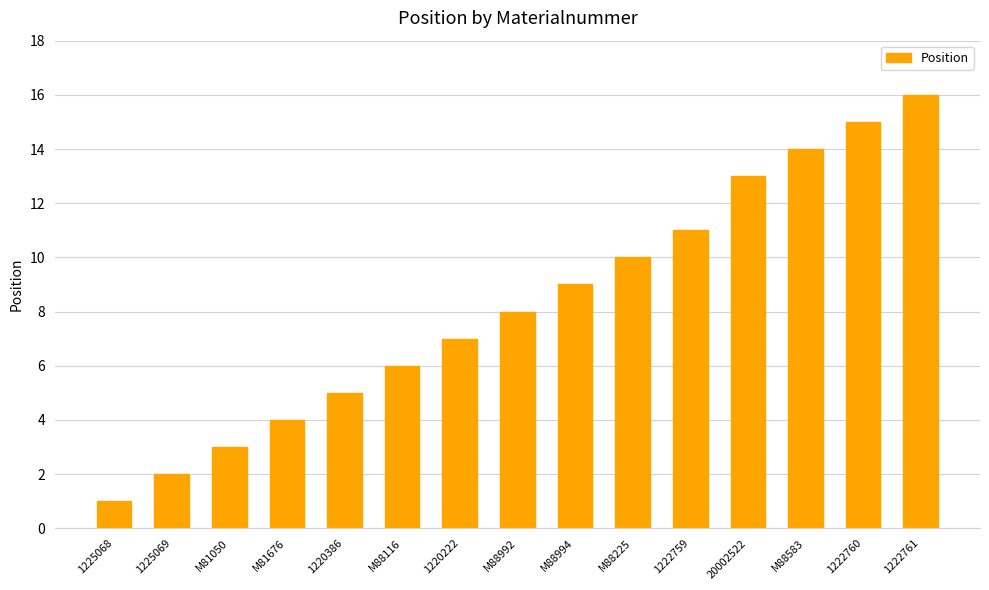

What is the ratio of the value at 1225068 to the value at 1220386?

0.2